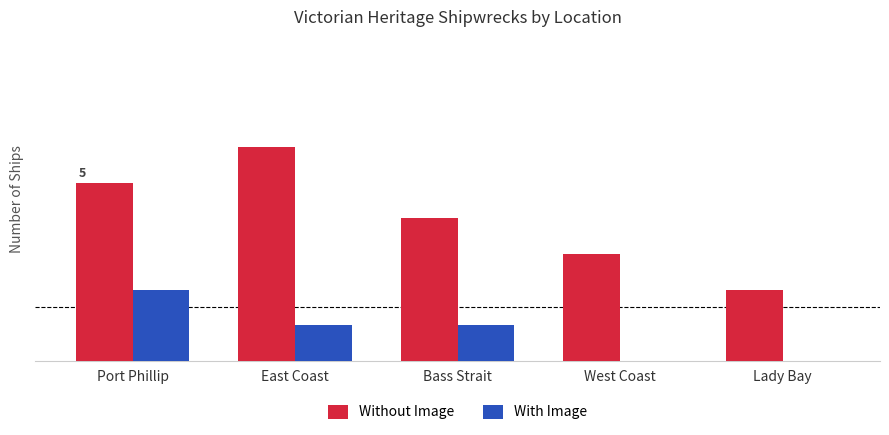

Which series has the largest total across all categories?

Without Image